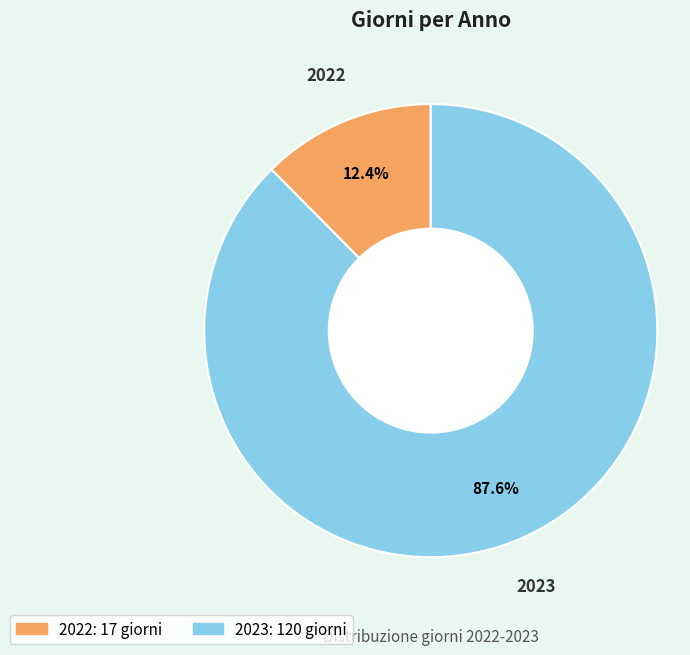

Which has a higher value, 2022 or 2023?

2023